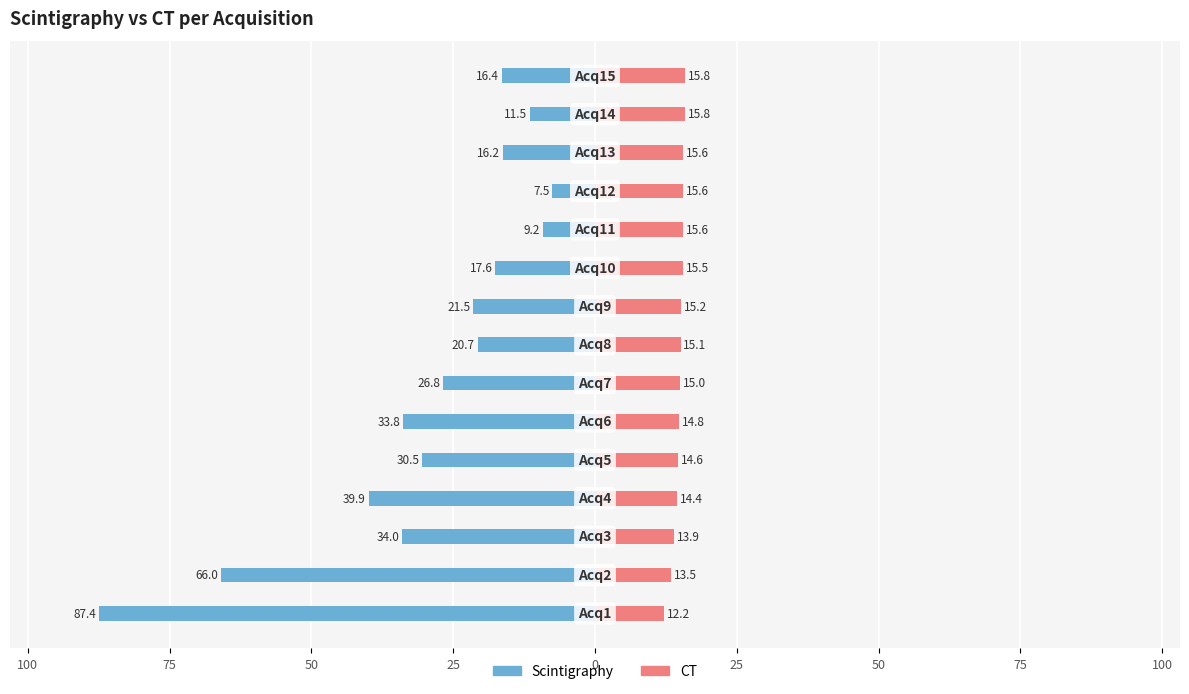

The value of CT at 12 is 27.8. True or false?

False